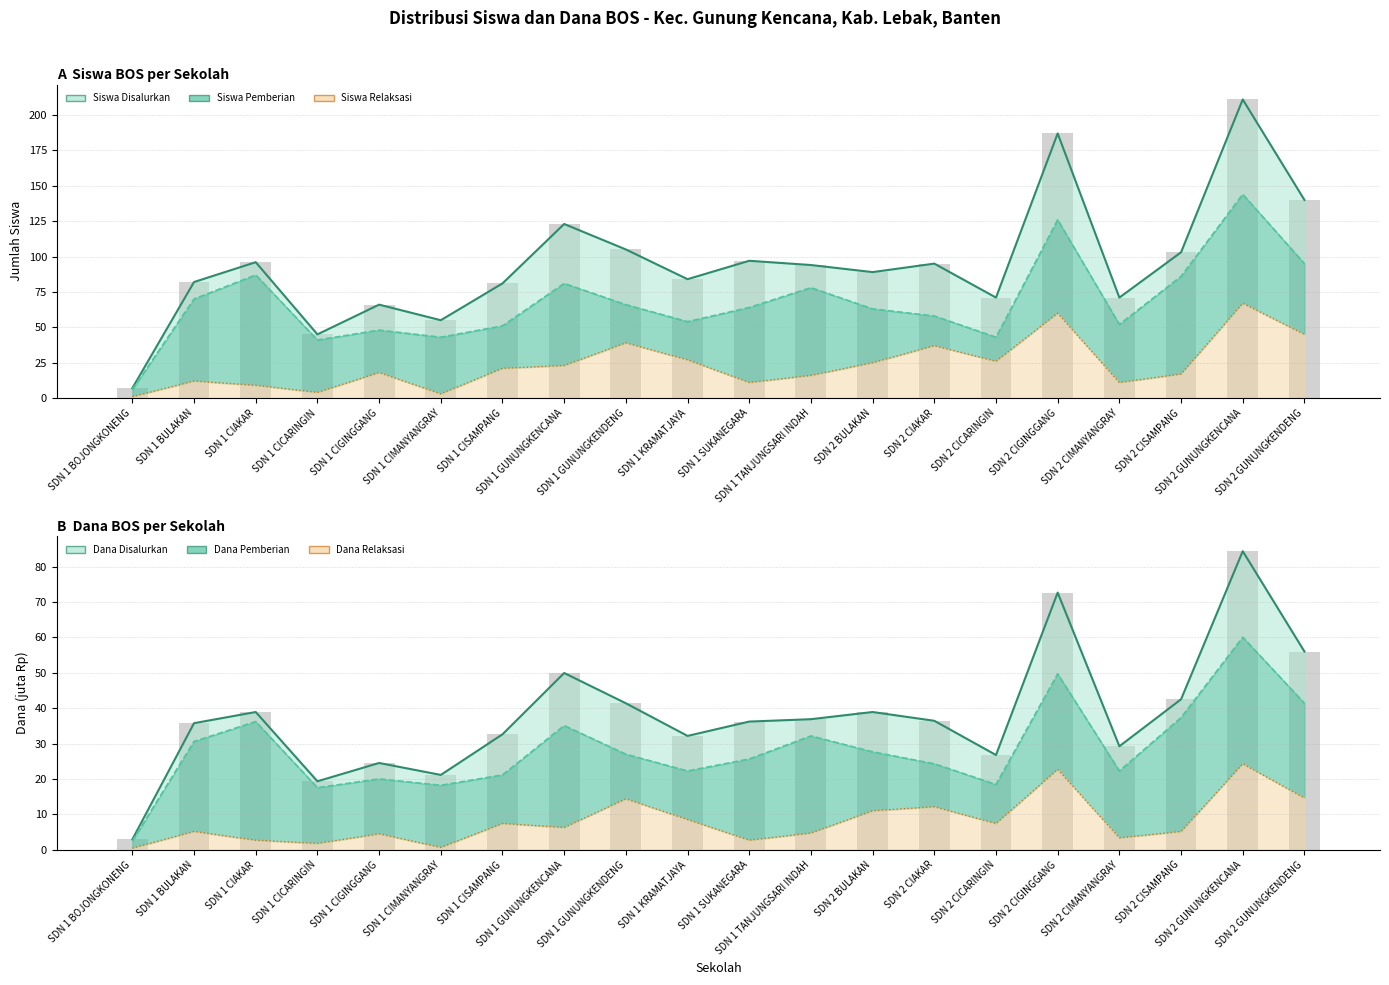

Reading left to right, list all the values displayed in this chart.

Siswa Disalurkan: SDN 1 BOJONGKONENG=7.0	SDN 1 BULAKAN=82.0	SDN 1 CIAKAR=96.0	SDN 1 CICARINGIN=45.0	SDN 1 CIGINGGANG=66.0	SDN 1 CIMANYANGRAY=55.0	SDN 1 CISAMPANG=81.0	SDN 1 GUNUNGKENCANA=123.0	SDN 1 GUNUNGKENDENG=105.0	SDN 1 KRAMATJAYA=84.0	SDN 1 SUKANEGARA=97.0	SDN 1 TANJUNGSARI INDAH=94.0	SDN 2 BULAKAN=89.0	SDN 2 CIAKAR=95.0	SDN 2 CICARINGIN=71.0	SDN 2 CIGINGGANG=187.0	SDN 2 CIMANYANGRAY=71.0	SDN 2 CISAMPANG=103.0	SDN 2 GUNUNGKENCANA=211.0	SDN 2 GUNUNGKENDENG=140.0
Siswa Pemberian: SDN 1 BOJONGKONENG=6.0	SDN 1 BULAKAN=70.0	SDN 1 CIAKAR=87.0	SDN 1 CICARINGIN=41.0	SDN 1 CIGINGGANG=48.0	SDN 1 CIMANYANGRAY=43.0	SDN 1 CISAMPANG=51.0	SDN 1 GUNUNGKENCANA=81.0	SDN 1 GUNUNGKENDENG=66.0	SDN 1 KRAMATJAYA=54.0	SDN 1 SUKANEGARA=64.0	SDN 1 TANJUNGSARI INDAH=78.0	SDN 2 BULAKAN=63.0	SDN 2 CIAKAR=58.0	SDN 2 CICARINGIN=43.0	SDN 2 CIGINGGANG=126.0	SDN 2 CIMANYANGRAY=52.0	SDN 2 CISAMPANG=86.0	SDN 2 GUNUNGKENCANA=144.0	SDN 2 GUNUNGKENDENG=95.0
Siswa Pemberian Relaksasi: SDN 1 BOJONGKONENG=1.0	SDN 1 BULAKAN=12.0	SDN 1 CIAKAR=9.0	SDN 1 CICARINGIN=4.0	SDN 1 CIGINGGANG=18.0	SDN 1 CIMANYANGRAY=3.0	SDN 1 CISAMPANG=21.0	SDN 1 GUNUNGKENCANA=23.0	SDN 1 GUNUNGKENDENG=39.0	SDN 1 KRAMATJAYA=27.0	SDN 1 SUKANEGARA=11.0	SDN 1 TANJUNGSARI INDAH=16.0	SDN 2 BULAKAN=25.0	SDN 2 CIAKAR=37.0	SDN 2 CICARINGIN=26.0	SDN 2 CIGINGGANG=60.0	SDN 2 CIMANYANGRAY=11.0	SDN 2 CISAMPANG=17.0	SDN 2 GUNUNGKENCANA=67.0	SDN 2 GUNUNGKENDENG=45.0
Dana Disalurkan (juta): SDN 1 BOJONGKONENG=2.9	SDN 1 BULAKAN=35.8	SDN 1 CIAKAR=38.9	SDN 1 CICARINGIN=19.4	SDN 1 CIGINGGANG=24.5	SDN 1 CIMANYANGRAY=21.1	SDN 1 CISAMPANG=32.6	SDN 1 GUNUNGKENCANA=50.0	SDN 1 GUNUNGKENDENG=41.4	SDN 1 KRAMATJAYA=32.2	SDN 1 SUKANEGARA=36.2	SDN 1 TANJUNGSARI INDAH=36.9	SDN 2 BULAKAN=38.9	SDN 2 CIAKAR=36.5	SDN 2 CICARINGIN=26.8	SDN 2 CIGINGGANG=72.7	SDN 2 CIMANYANGRAY=29.2	SDN 2 CISAMPANG=42.5	SDN 2 GUNUNGKENCANA=84.4	SDN 2 GUNUNGKENDENG=56.0
Dana Pemberian (juta): SDN 1 BOJONGKONENG=2.5	SDN 1 BULAKAN=30.6	SDN 1 CIAKAR=36.2	SDN 1 CICARINGIN=17.6	SDN 1 CIGINGGANG=20.0	SDN 1 CIMANYANGRAY=18.2	SDN 1 CISAMPANG=21.1	SDN 1 GUNUNGKENCANA=35.1	SDN 1 GUNUNGKENDENG=27.0	SDN 1 KRAMATJAYA=22.3	SDN 1 SUKANEGARA=25.6	SDN 1 TANJUNGSARI INDAH=32.2	SDN 2 BULAKAN=27.7	SDN 2 CIAKAR=24.3	SDN 2 CICARINGIN=18.4	SDN 2 CIGINGGANG=49.7	SDN 2 CIMANYANGRAY=22.3	SDN 2 CISAMPANG=37.4	SDN 2 GUNUNGKENCANA=60.1	SDN 2 GUNUNGKENDENG=41.4
Dana Relaksasi (juta): SDN 1 BOJONGKONENG=0.5	SDN 1 BULAKAN=5.2	SDN 1 CIAKAR=2.7	SDN 1 CICARINGIN=1.8	SDN 1 CIGINGGANG=4.5	SDN 1 CIMANYANGRAY=0.7	SDN 1 CISAMPANG=7.4	SDN 1 GUNUNGKENCANA=6.3	SDN 1 GUNUNGKENDENG=14.4	SDN 1 KRAMATJAYA=8.6	SDN 1 SUKANEGARA=2.7	SDN 1 TANJUNGSARI INDAH=4.7	SDN 2 BULAKAN=11.0	SDN 2 CIAKAR=12.2	SDN 2 CICARINGIN=7.4	SDN 2 CIGINGGANG=22.7	SDN 2 CIMANYANGRAY=3.4	SDN 2 CISAMPANG=5.2	SDN 2 GUNUNGKENCANA=24.3	SDN 2 GUNUNGKENDENG=14.6